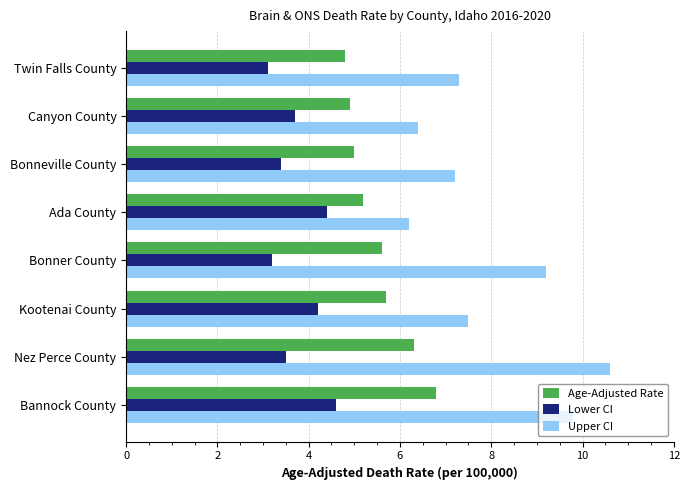

Which label corresponds to the largest value in the chart?

Nez Perce County